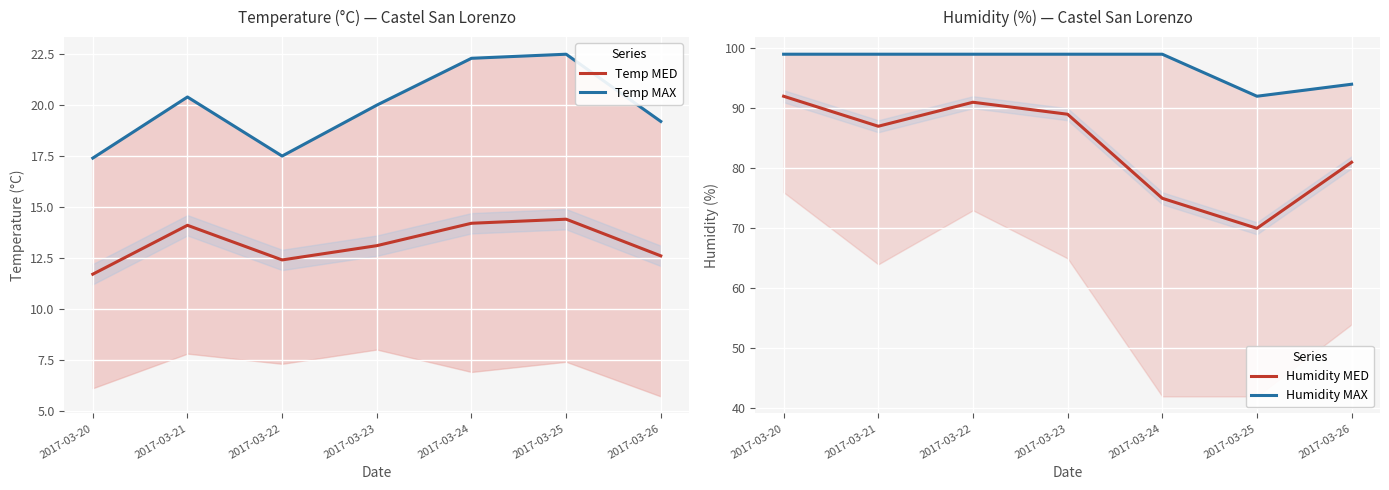

What is the approximate value of Humidity MAX at 2017-03-26?

94.0